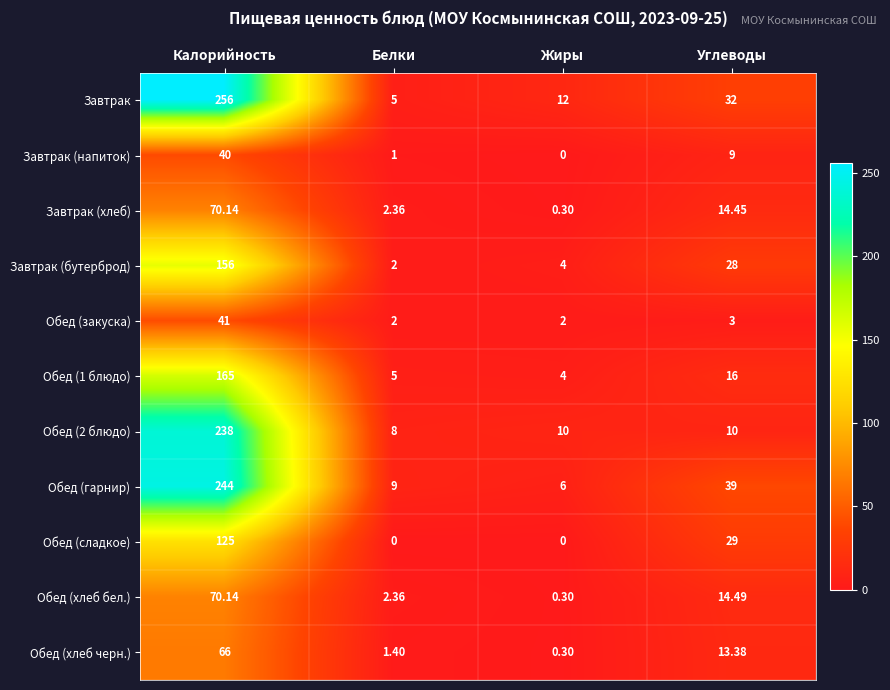

Count the number of categories in the chart.

4